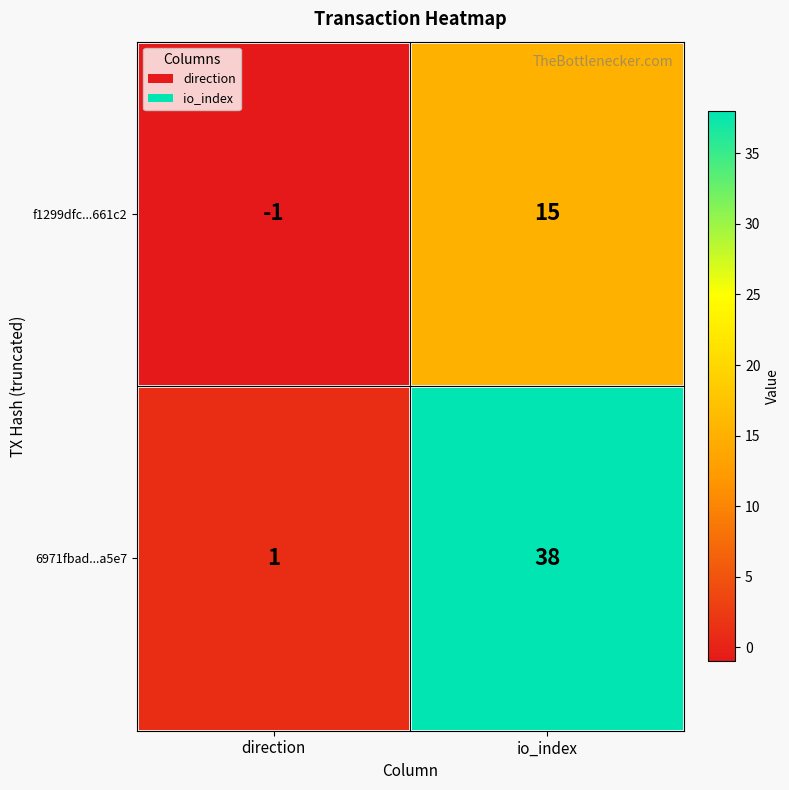

List the series in order of their peak value, lowest first.

f1299dfc...661c2, 6971fbad...a5e7